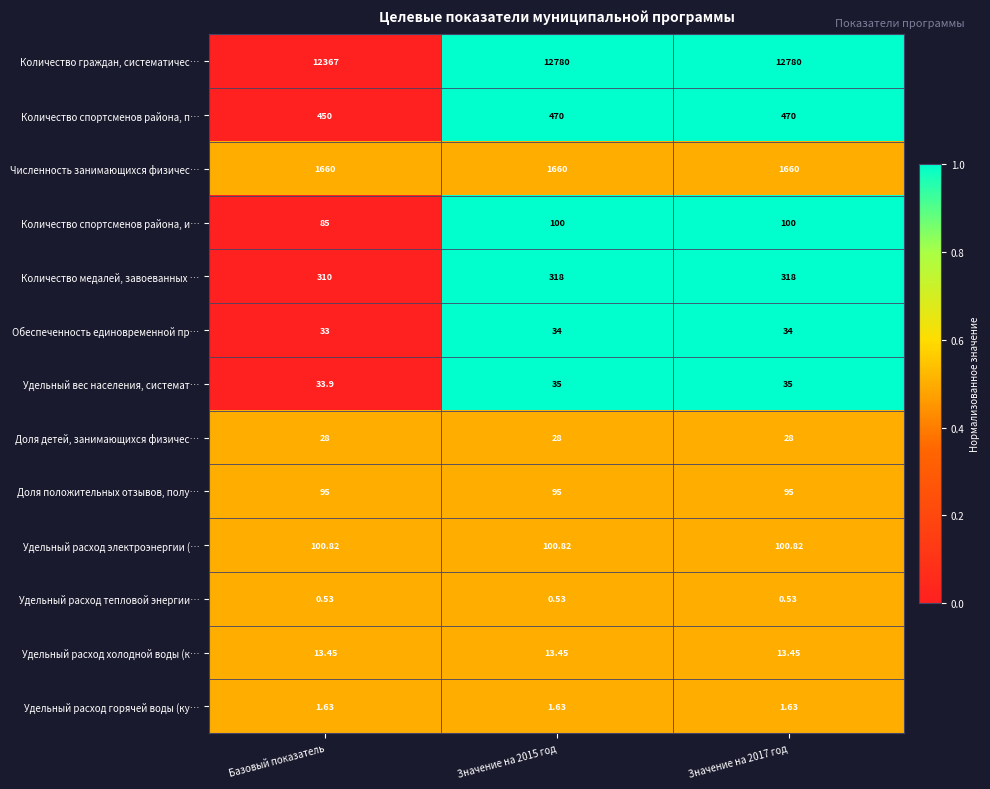

Which series has the widest spread of values?

Количество граждан, систематичес…